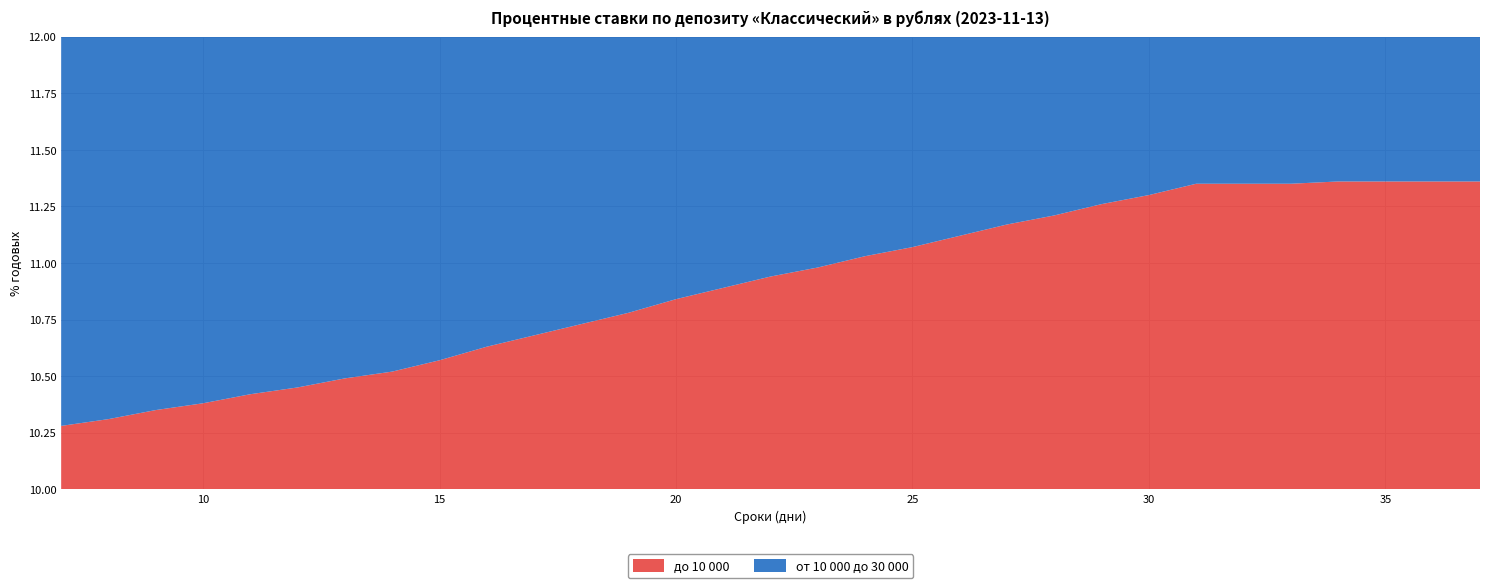

Reading left to right, extract all data points from this chart.

до 10 000: 7=10.3	8=10.3	9=10.3	10=10.4	11=10.4	12=10.4	13=10.5	14=10.5	15=10.6	16=10.6	17=10.7	18=10.7	19=10.8	20=10.8	21=10.9	22=10.9	23=11.0	24=11.0	25=11.1	26=11.1	27=11.2	28=11.2	29=11.3	30=11.3	31=11.3	32=11.3	33=11.3	34=11.4	35=11.4	36=11.4	37=11.4
от 10 000 до 30 000: 7=10.4	8=10.4	9=10.5	10=10.5	11=10.5	12=10.6	13=10.6	14=10.7	15=10.7	16=10.8	17=10.8	18=10.9	19=10.9	20=11.0	21=11.0	22=11.1	23=11.1	24=11.2	25=11.2	26=11.3	27=11.3	28=11.3	29=11.4	30=11.4	31=11.5	32=11.5	33=11.5	34=11.5	35=11.5	36=11.5	37=11.5